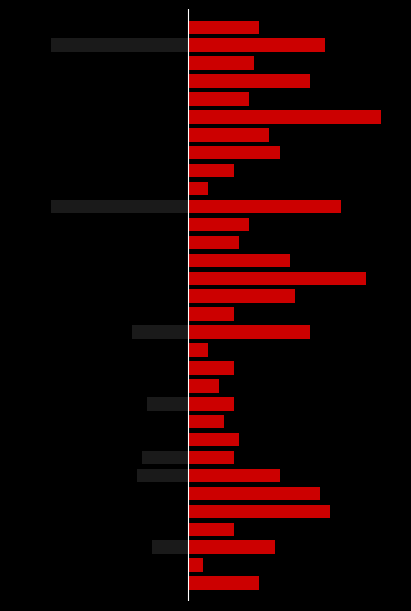

What is the greatest value displayed?

38